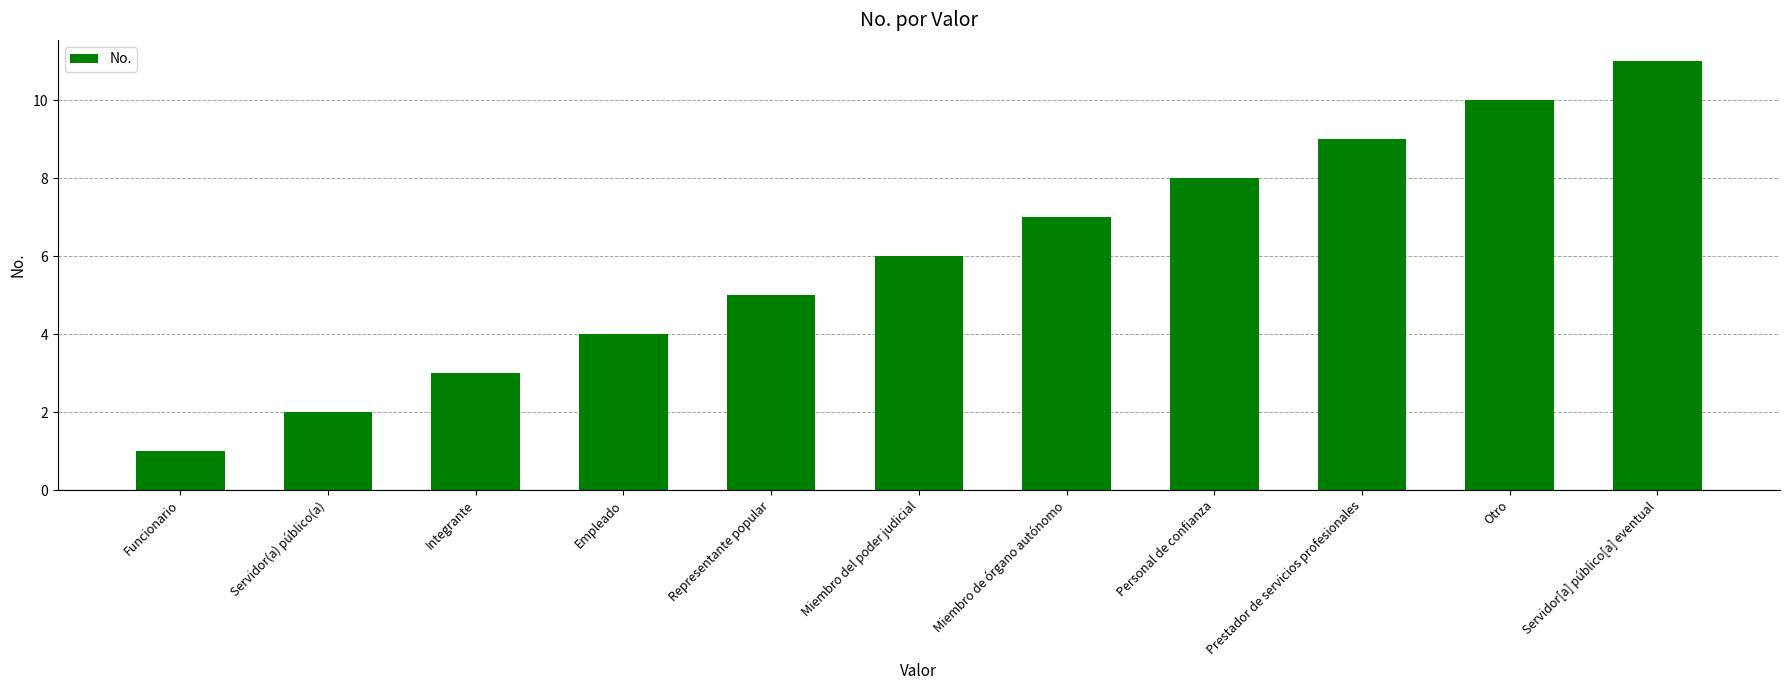

What is the difference between the values at Servidor(a) público(a) and Empleado?

2